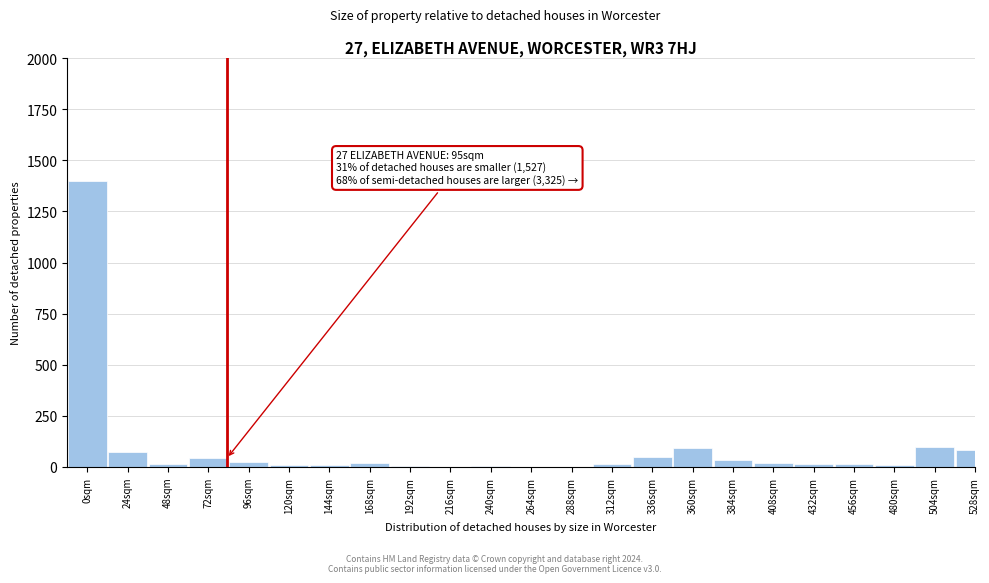

What is the greatest value displayed?

1400